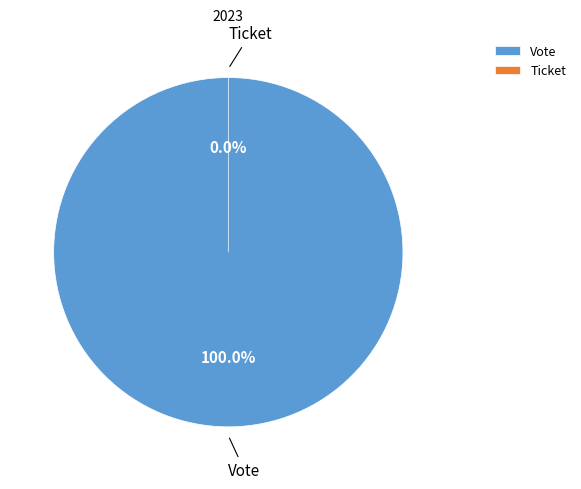

To the nearest percent, what is the combined percentage of Vote and Ticket?

100%